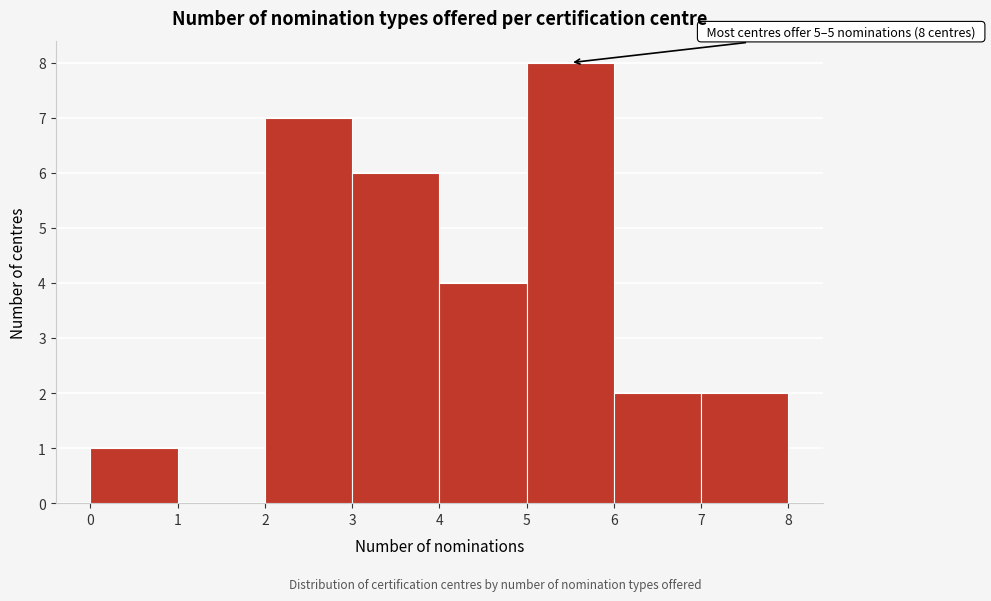

Which range on the x-axis has the tallest bar?

5 to 6